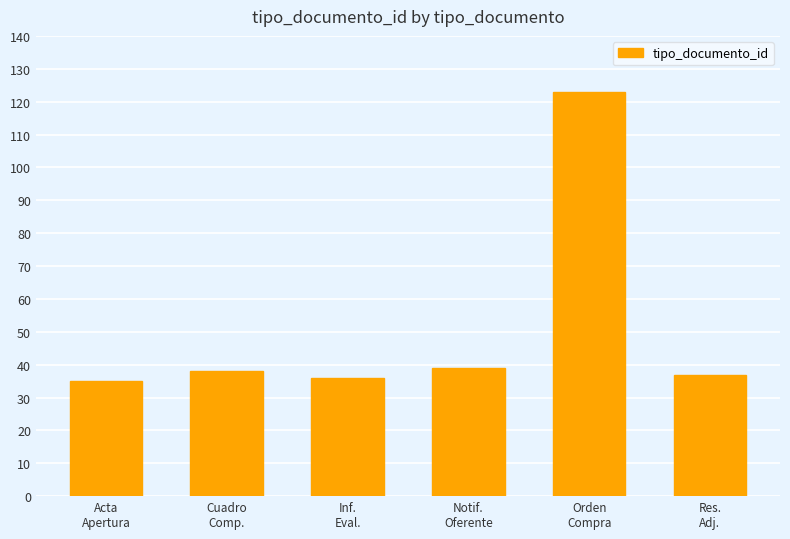

What value does the data have at Acta
Apertura, to the nearest 10?

40